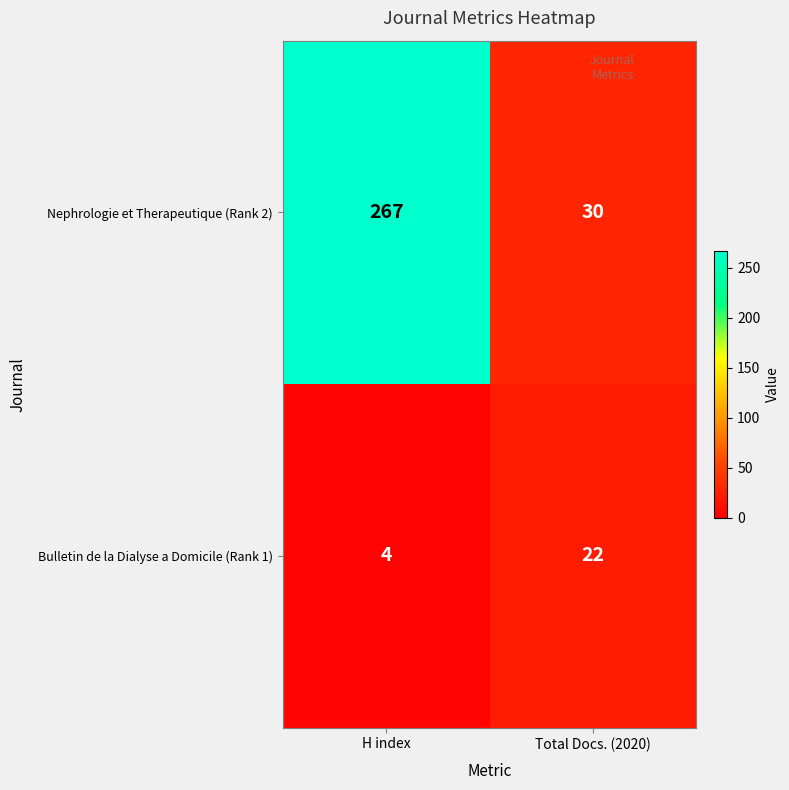

The value of Nephrologie et Therapeutique (Rank 2) at Total Docs. (2020) is 30. True or false?

True